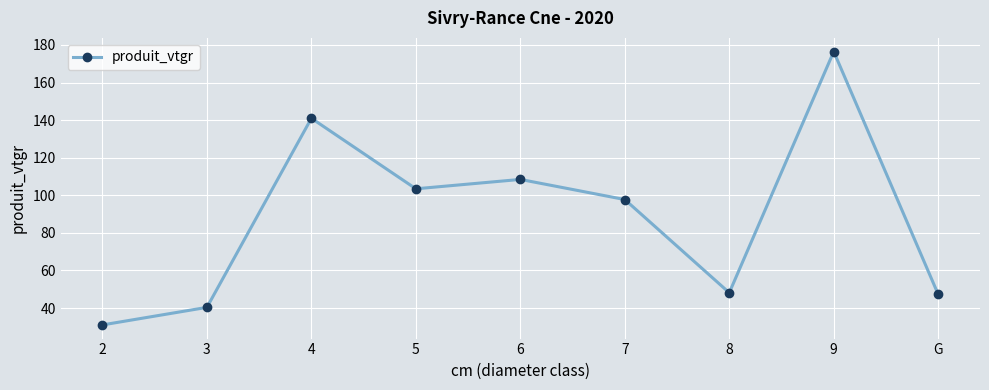

Which label corresponds to the largest value in the chart?

9